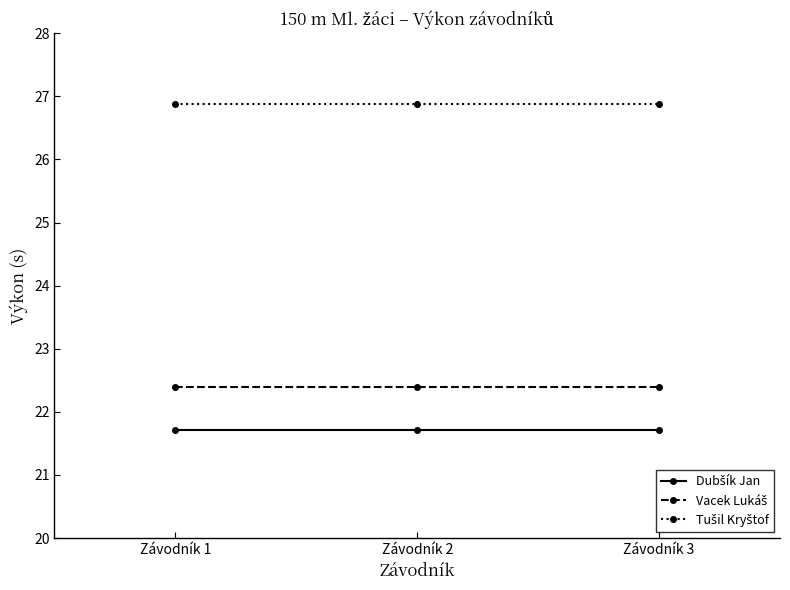

What is the total value across all series at Závodník 2?

71.0